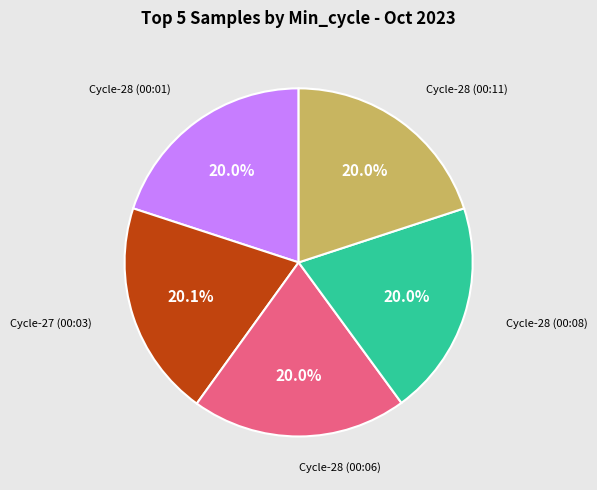

Is there any slice that represents more than half of the pie?

No